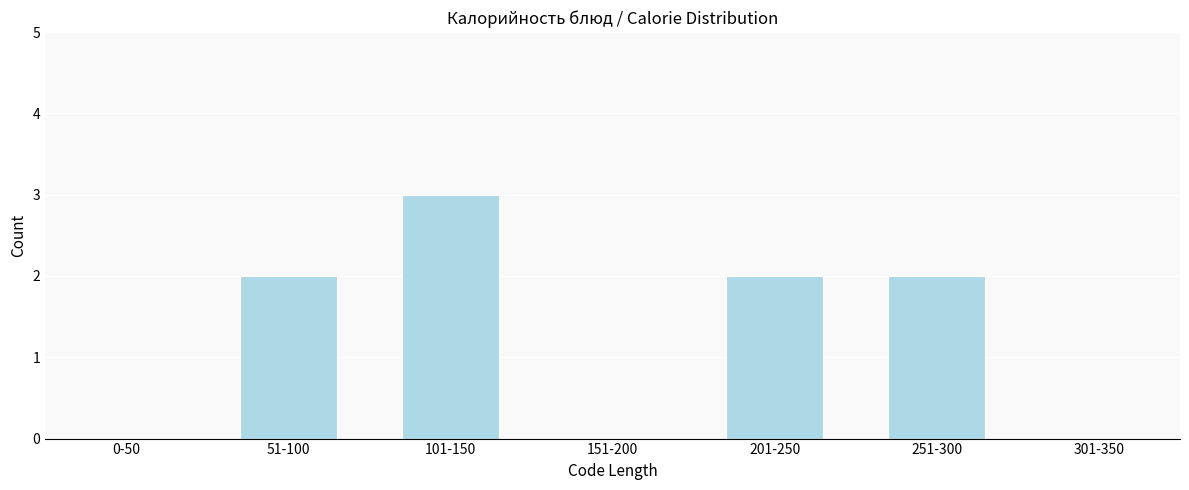

Reading left to right, extract all data points from this chart.

0-50=0	51-100=2	101-150=3	151-200=0	201-250=2	251-300=2	301-350=0